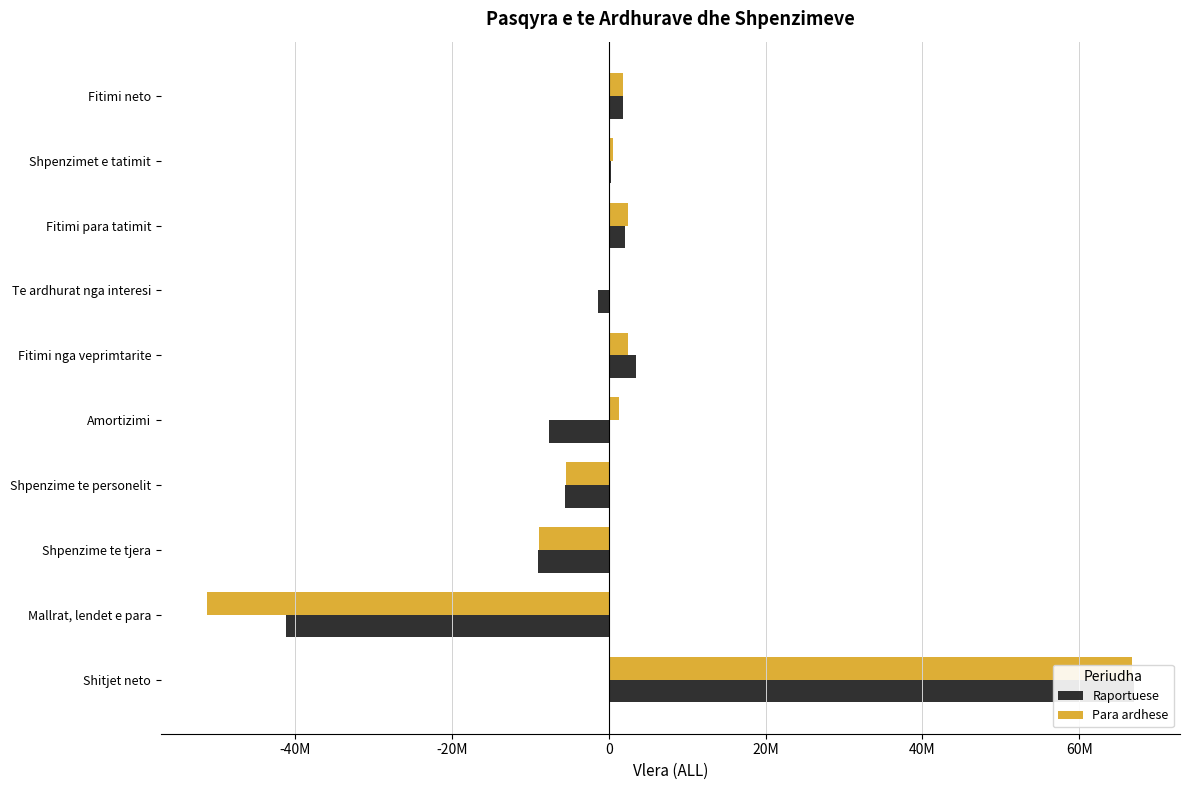

Rank the series at Te ardhurat nga interesi from highest to lowest value.

Para ardhese, Raportuese